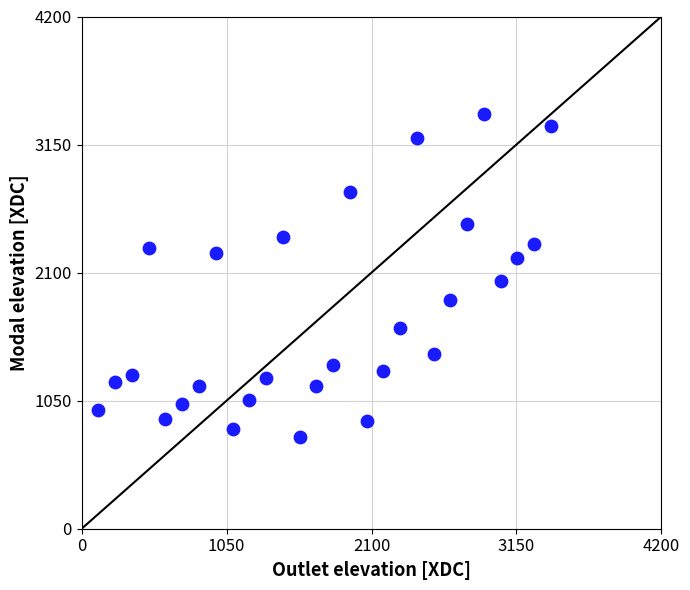

What is the range of Y values (max minus min)?

2644.6